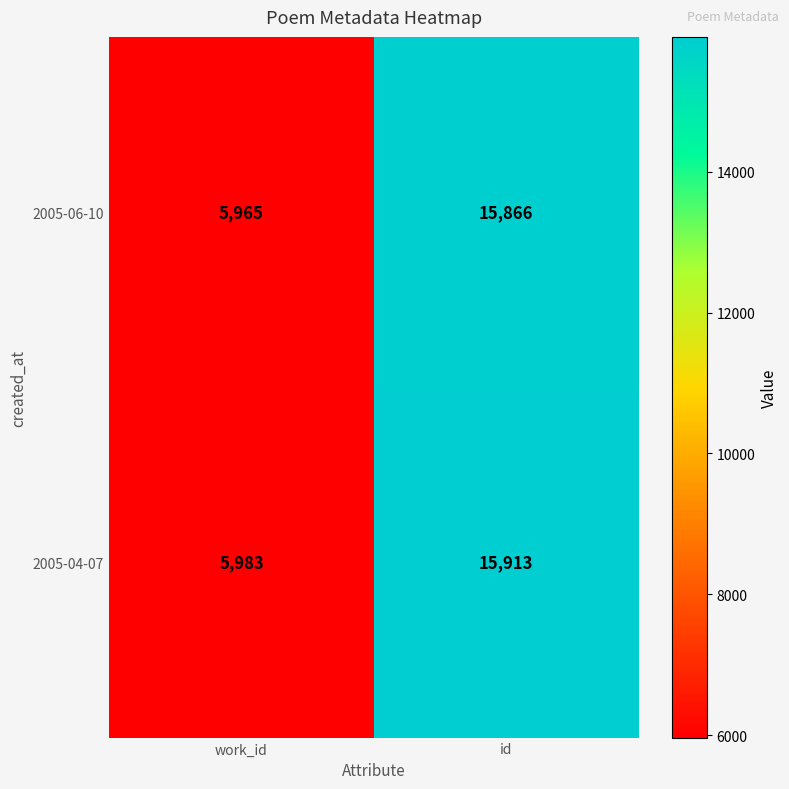

The value of 2005-04-07 at work_id is 8952. True or false?

False